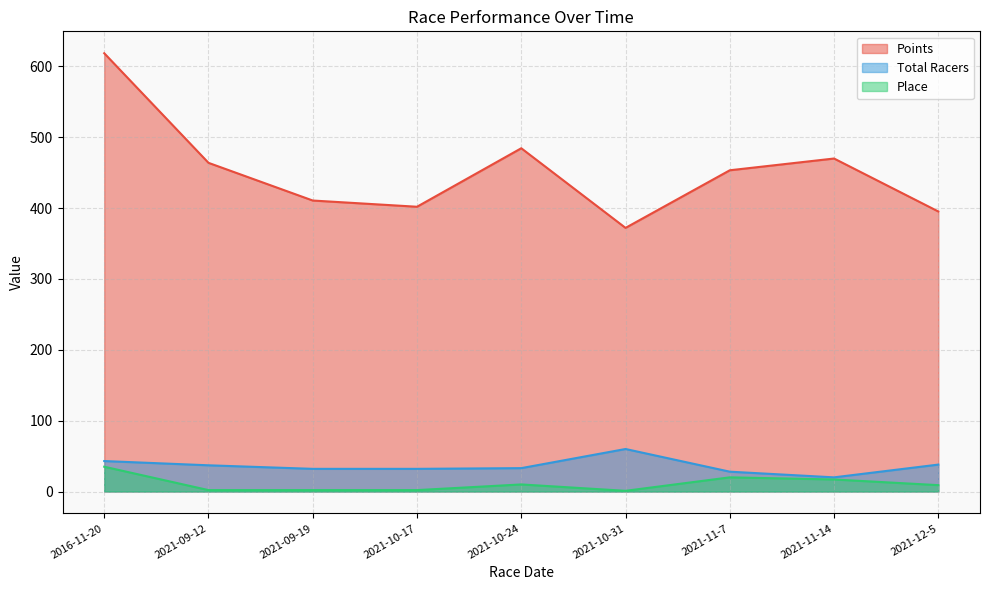

What is the minimum value shown in the chart?

1.0